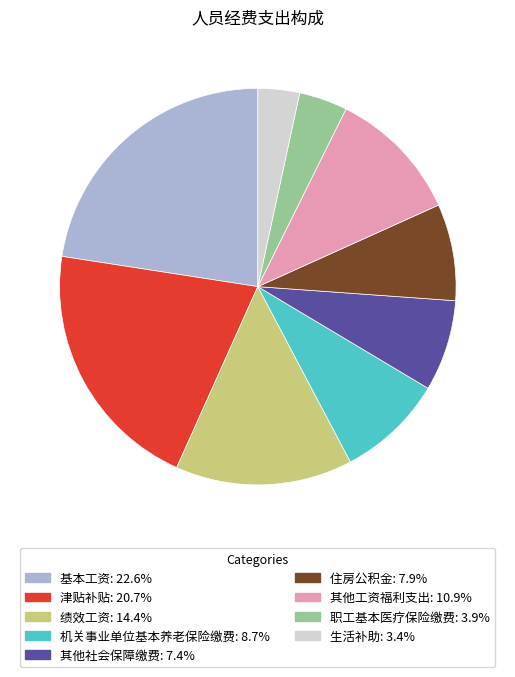

How many segments does this pie chart have?

9